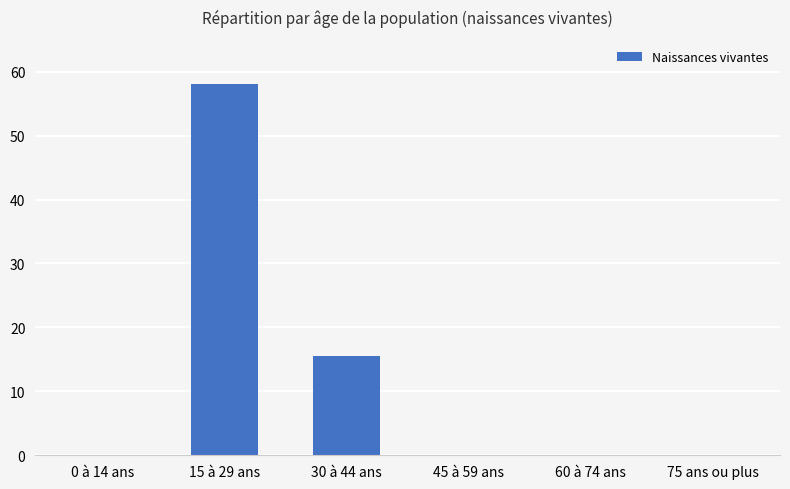

Is it true that the value at 60 à 74 ans is -18.3?

False